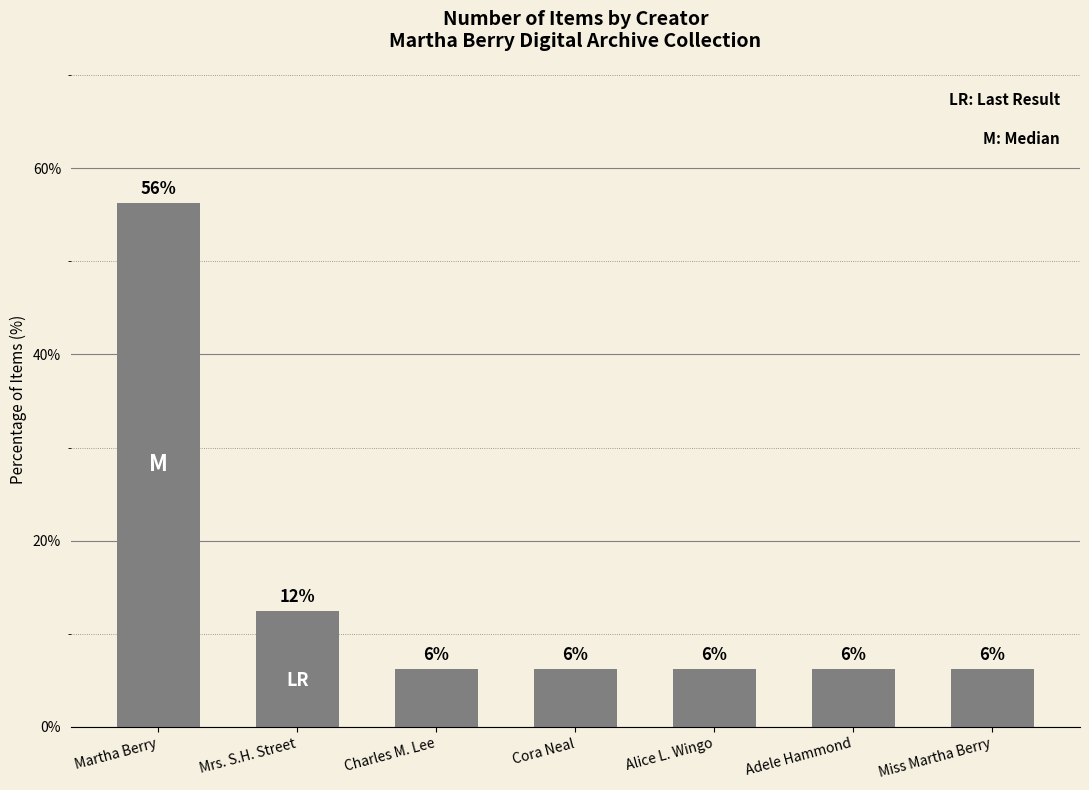

What is the label of the 5th bar from the left?

Alice L. Wingo